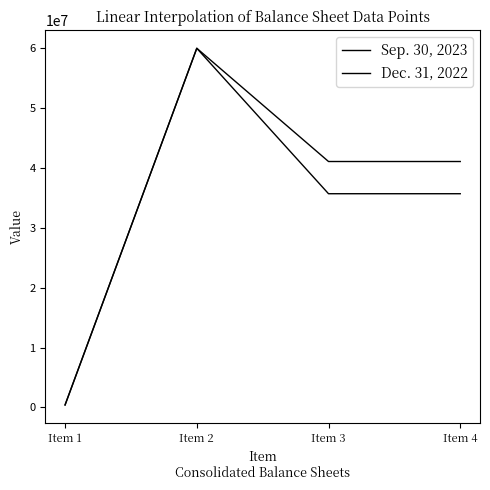

Which label corresponds to the smallest value in the chart?

Item 1